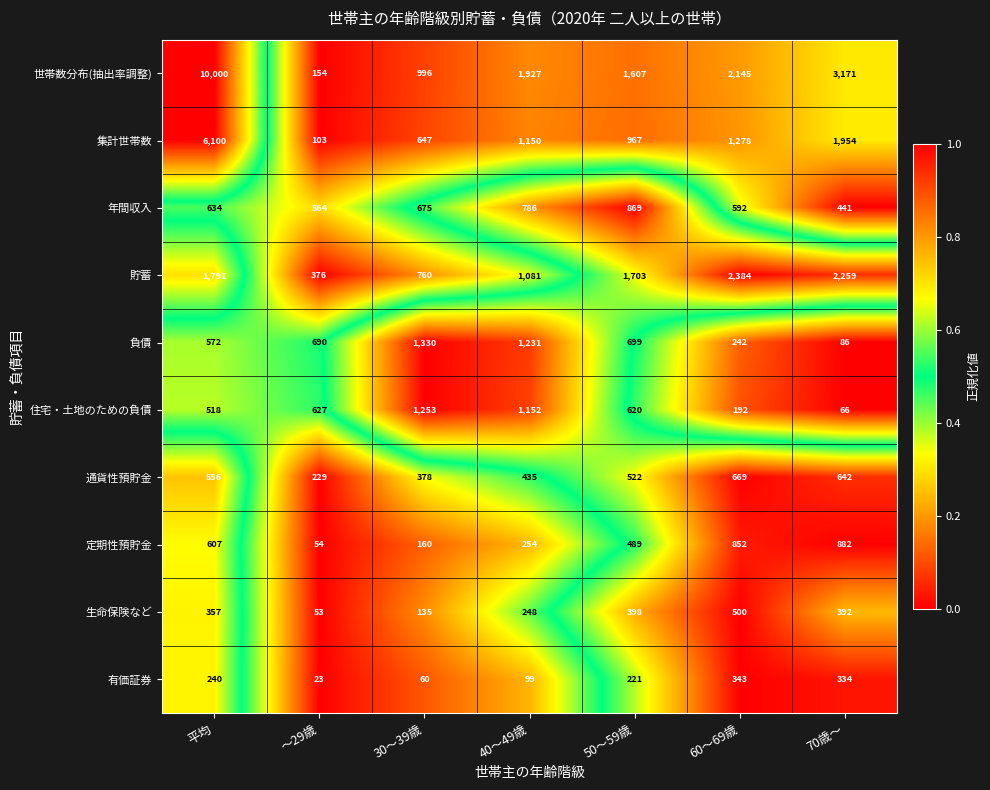

Where does the 貯蓄 series first go above 1703?

平均